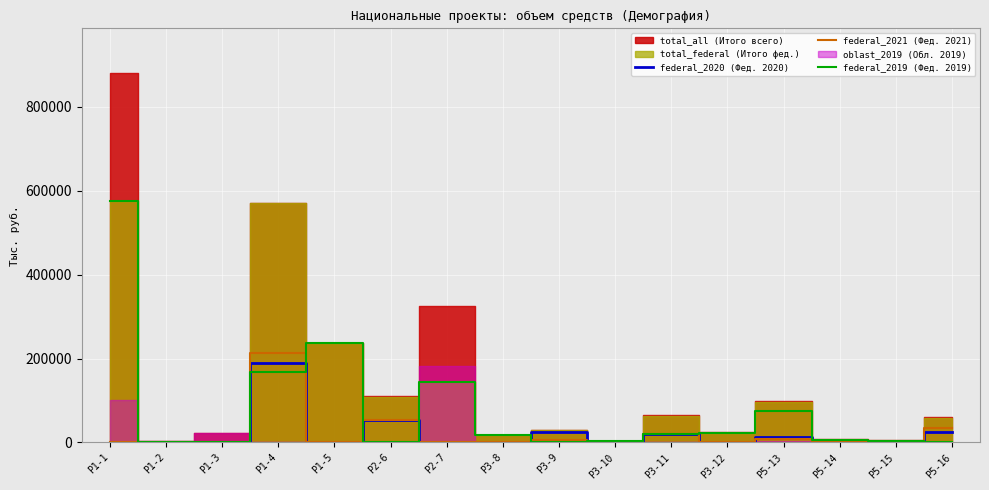

Which category has the highest value in the federal_2021 (Фед. 2021) series?

Р1-4